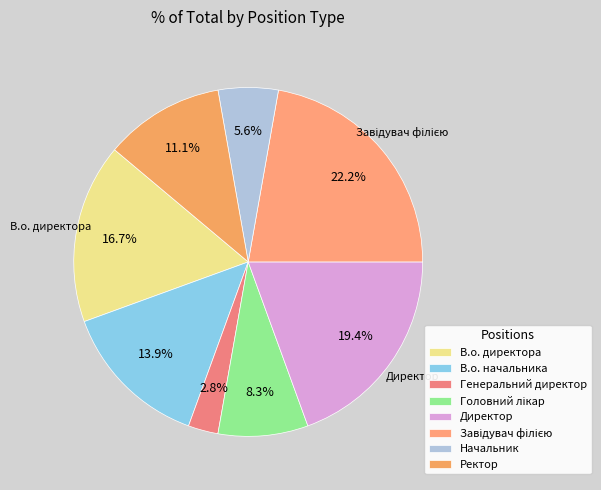

To the nearest percent, what is the difference between the largest and smallest slice percentages?

19%